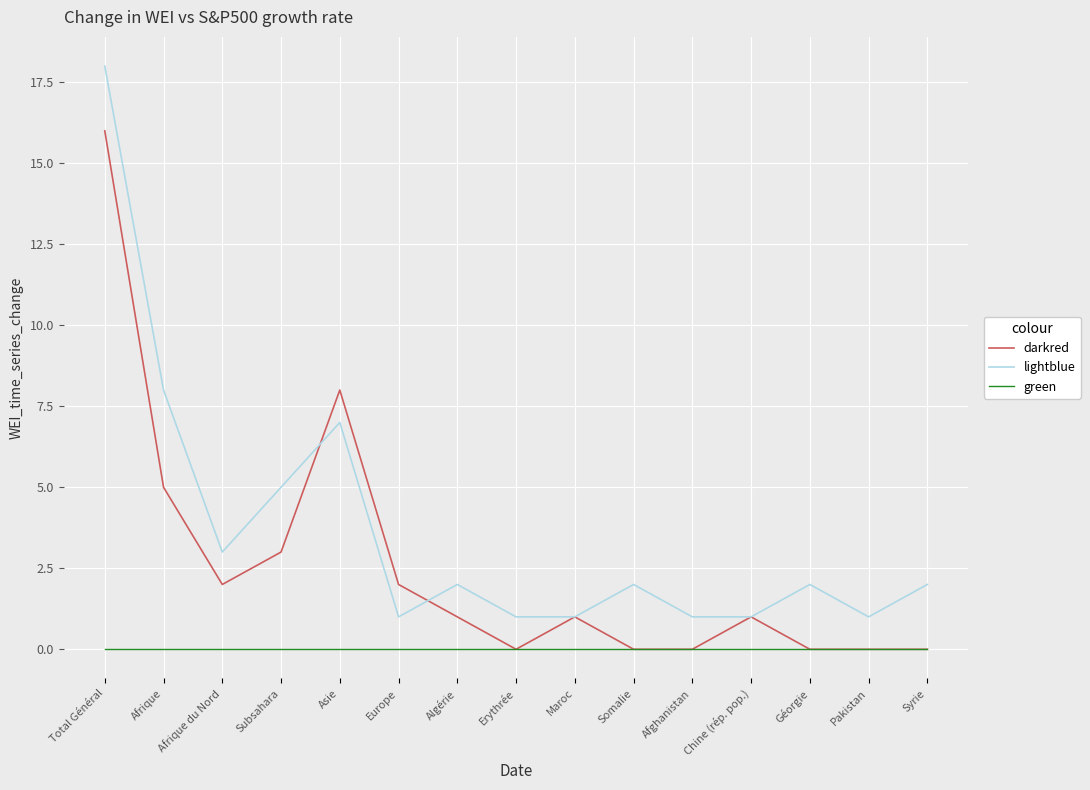

Between Afrique du Nord and Chine (rép. pop.), which series saw the biggest shift?

lightblue